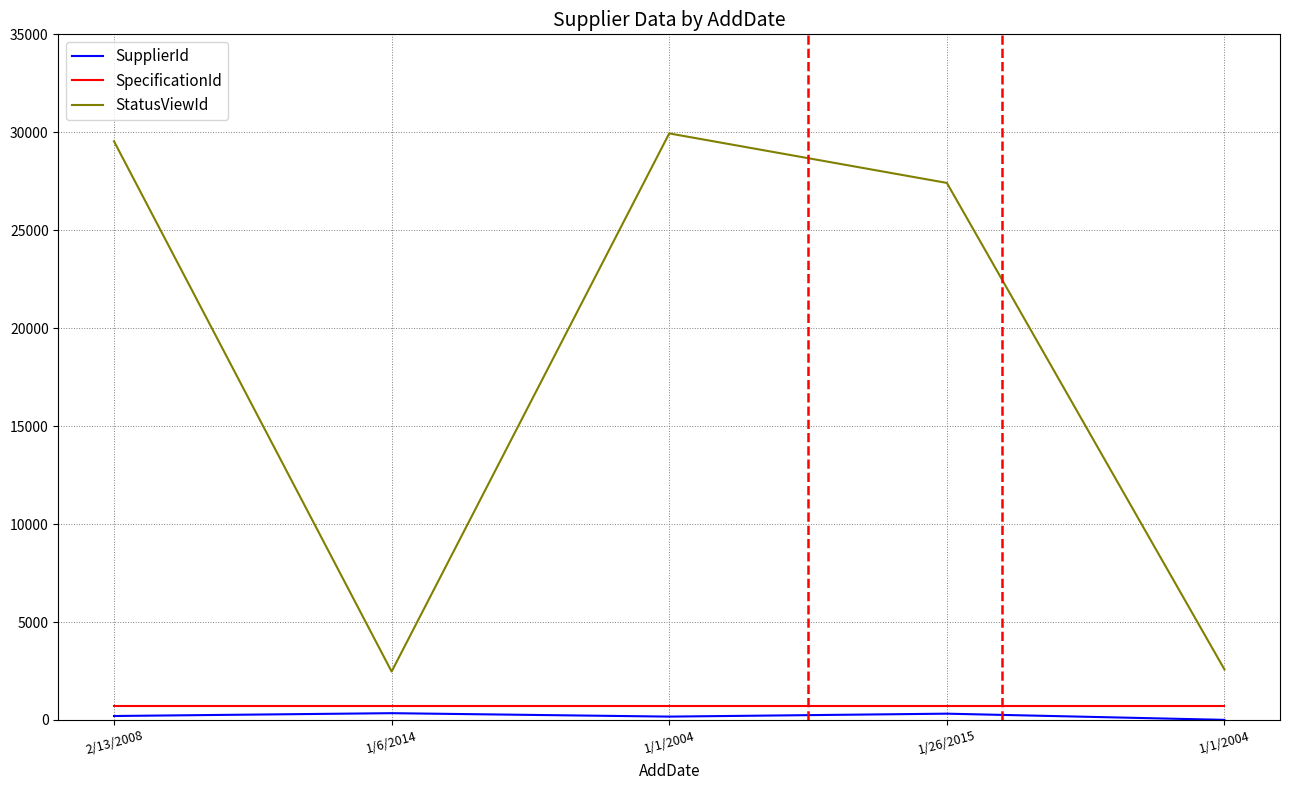

How many lines are shown in the chart?

3